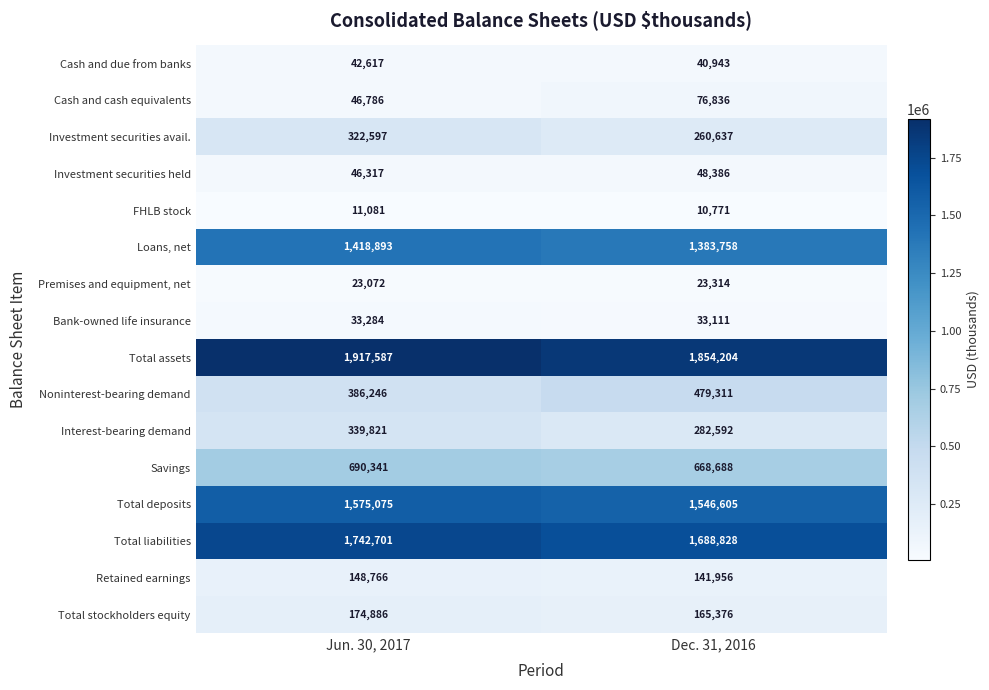

What is the difference between the maximum and minimum values in the Retained earnings series?

6810